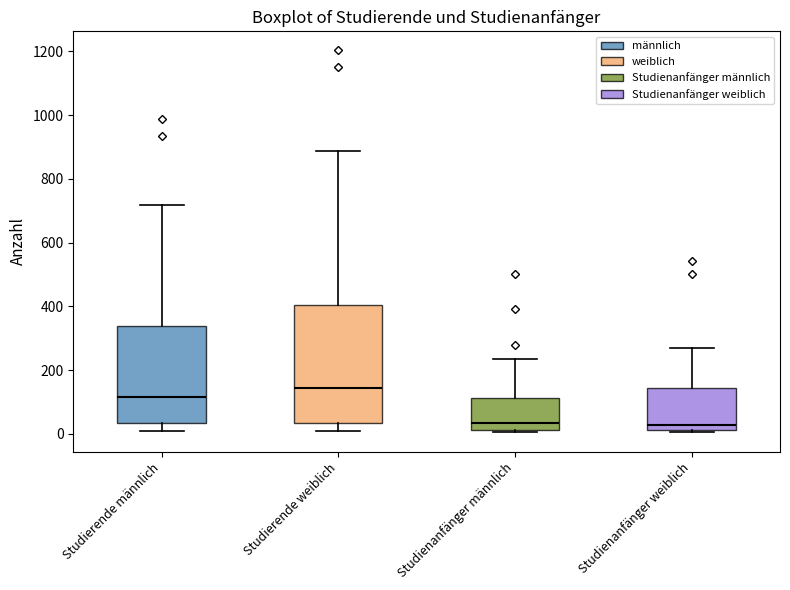

Reading left to right, read every box against the y-axis: the position of its median line, the range the box covers, and the ends of its whiskers. The values are not printed on the chart, so give them approximately, as read against the axis.

Studierende männlich: median 120, box 40 to 340, whiskers 0 to 720
Studierende weiblich: median 140, box 40 to 400, whiskers 0 to 880
Studienanfänger männlich: median 40, box 20 to 120, whiskers 0 to 240
Studienanfänger weiblich: median 20 (just above the box's lower edge), box 20 to 140, whiskers 0 to 260